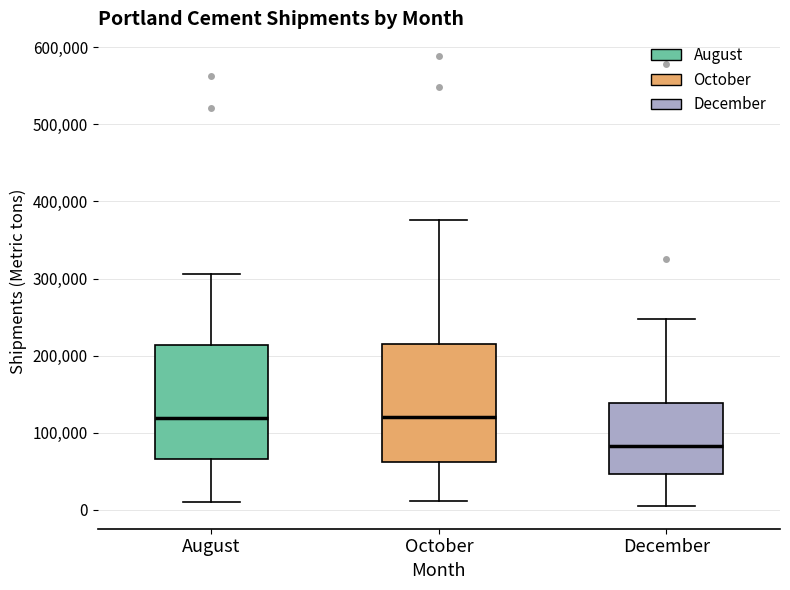

Which box's median line is the lowest?

December